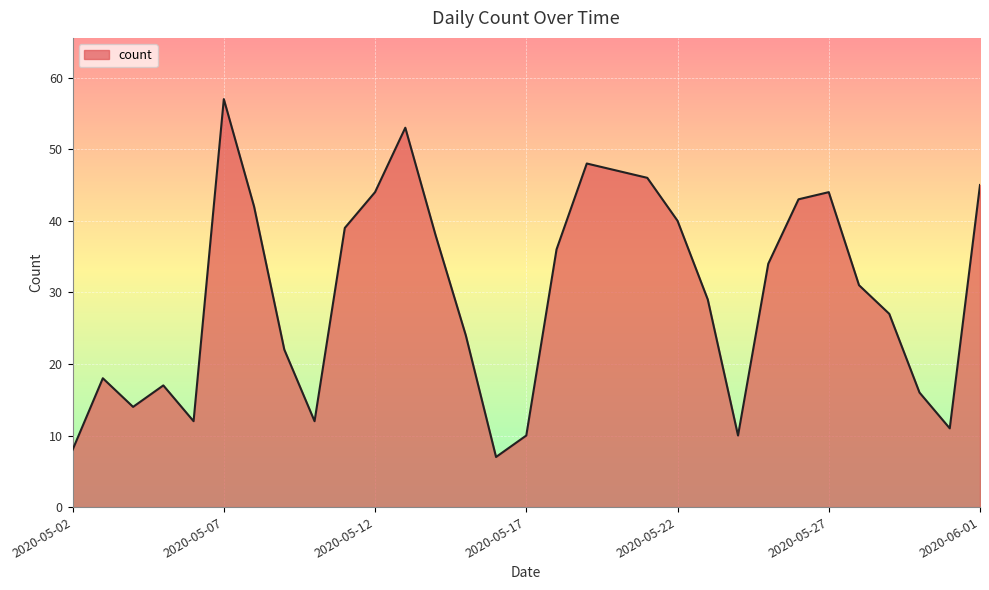

What is the maximum value shown in the chart?

57